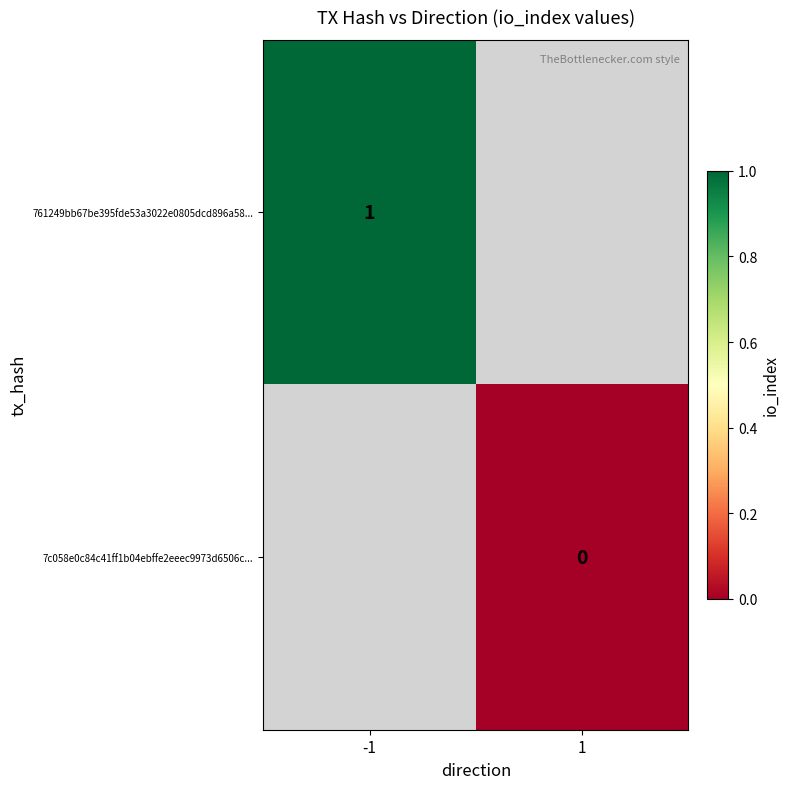

The 761249bb67be395fde53a3022e0805dcd896a58... series shows 1 at -1. True or false?

True